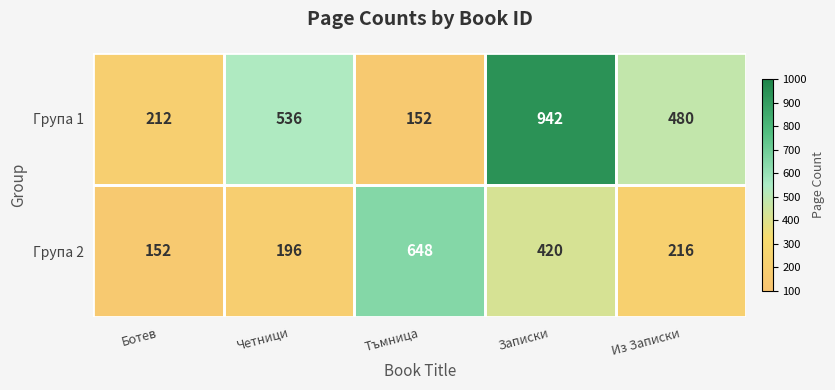

What is the difference between the highest and lowest values at Тъмница?

496